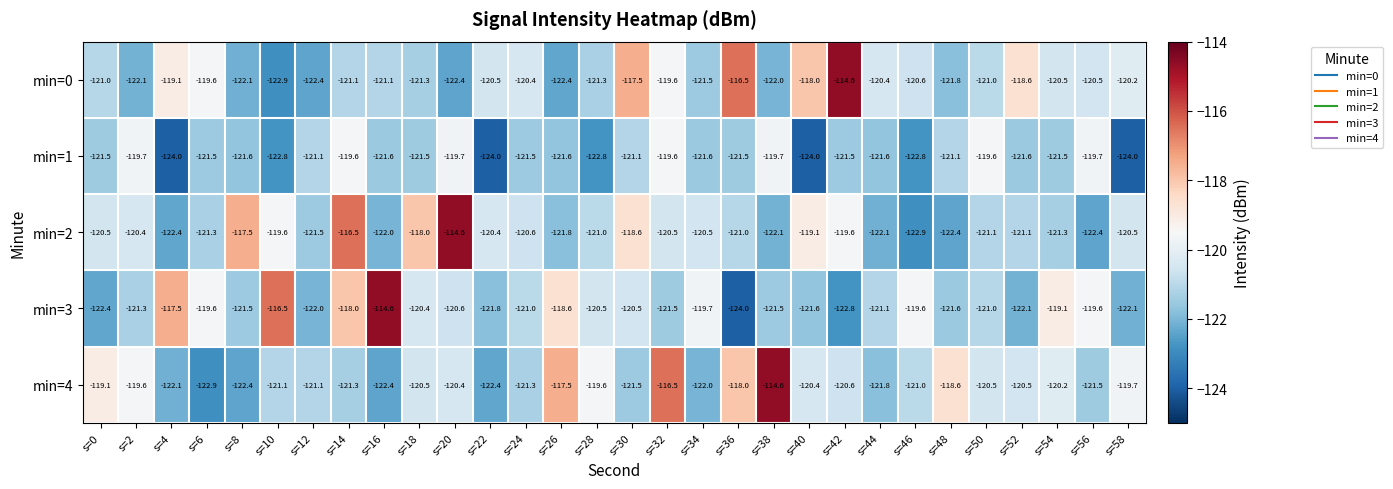

At how many categories does at least one series exceed -116?

4